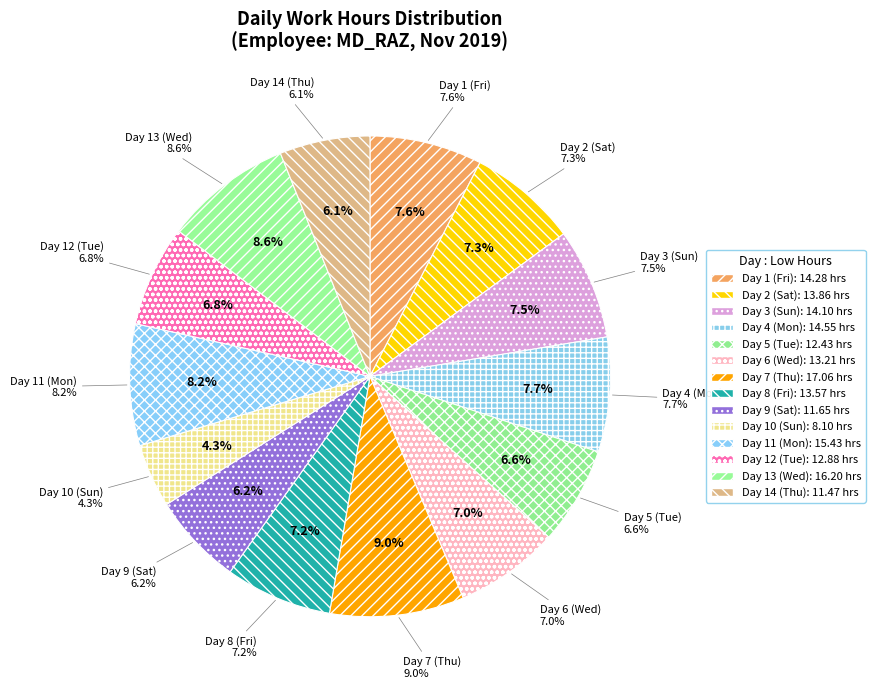

Which slice is the largest?

Day 7